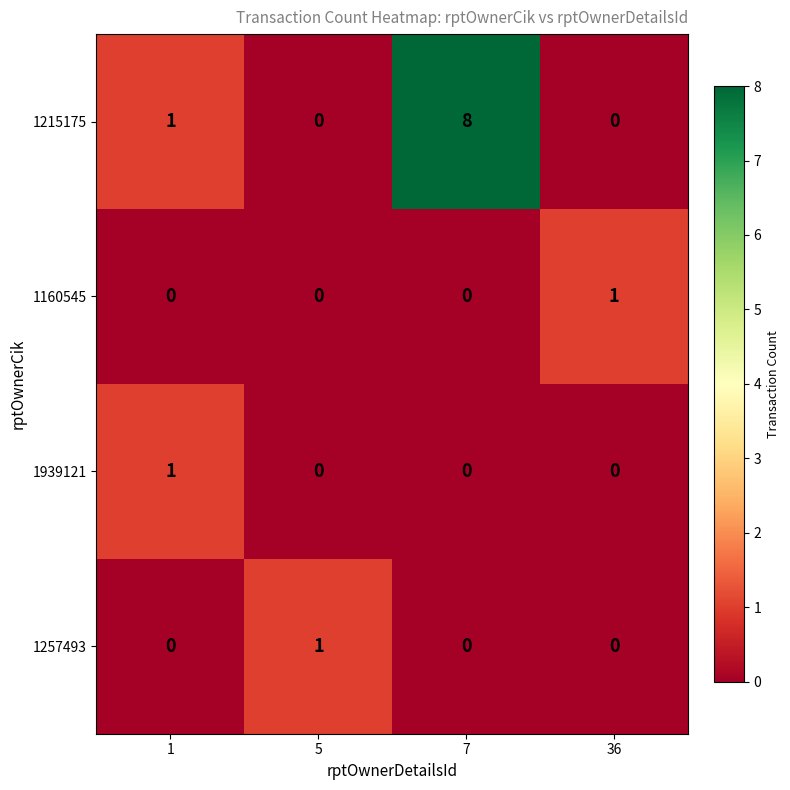

How many values in 1257493 are above zero?

1